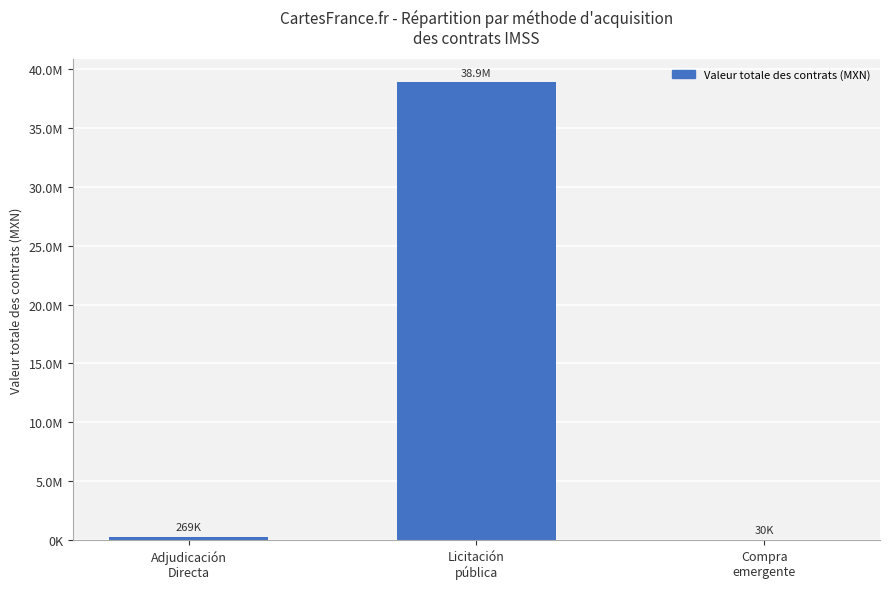

What is the label of the 1st bar from the right?

Compra
emergente